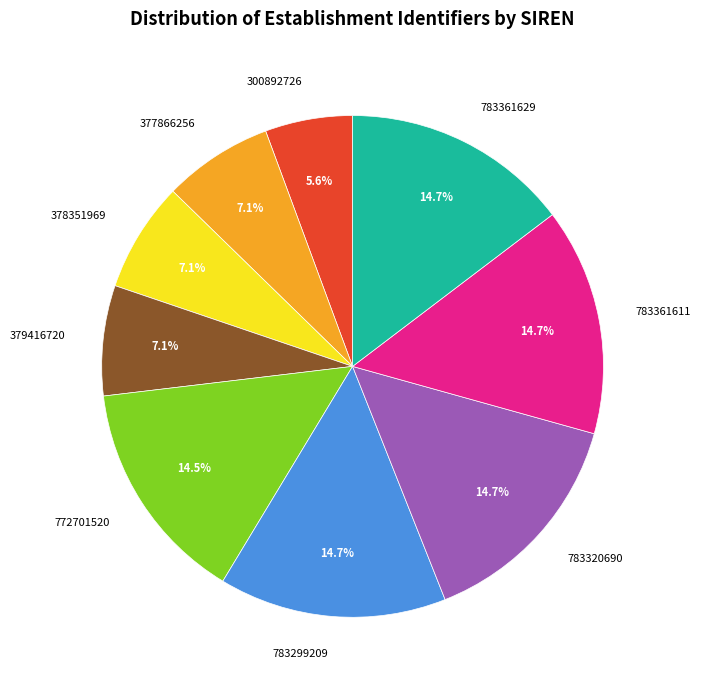

To the nearest percent, what portion does 783361611 represent?

15%